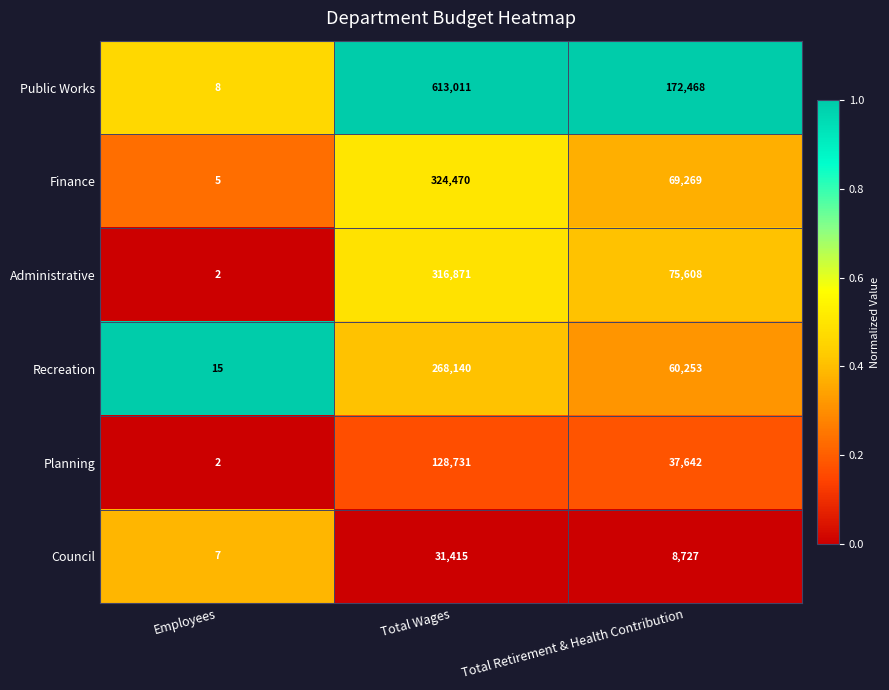

Count the Finance values in the range 5 to 324470.

3